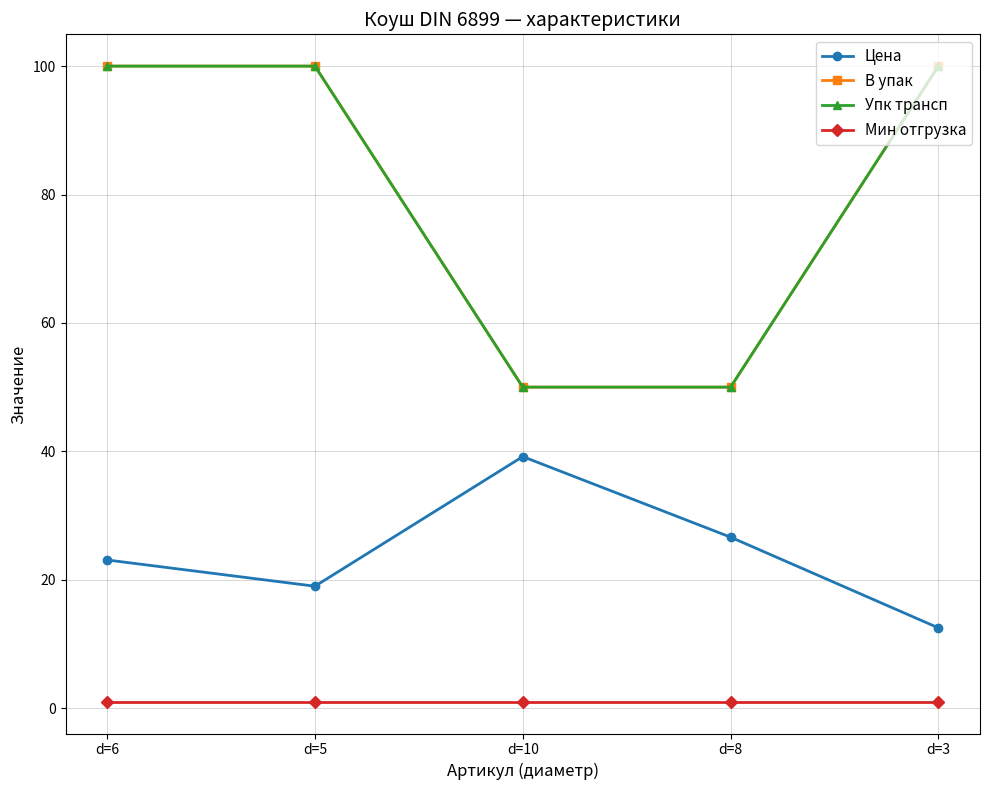

What is the label of the 3rd point from the left?

d=10